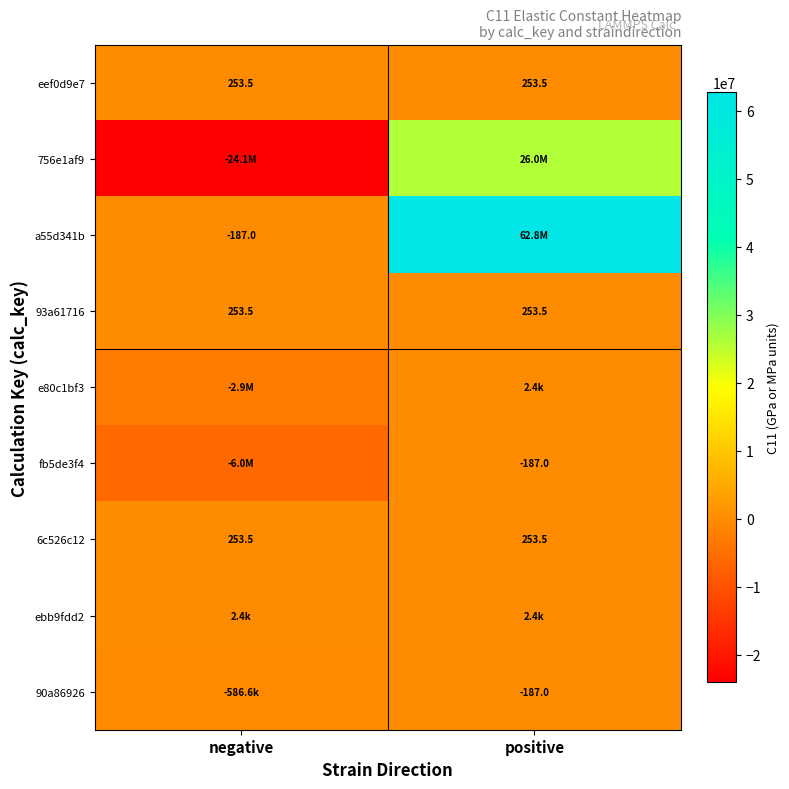

Is the value of 6c526c12 at positive greater than the value of fb5de3f4 at positive?

Yes